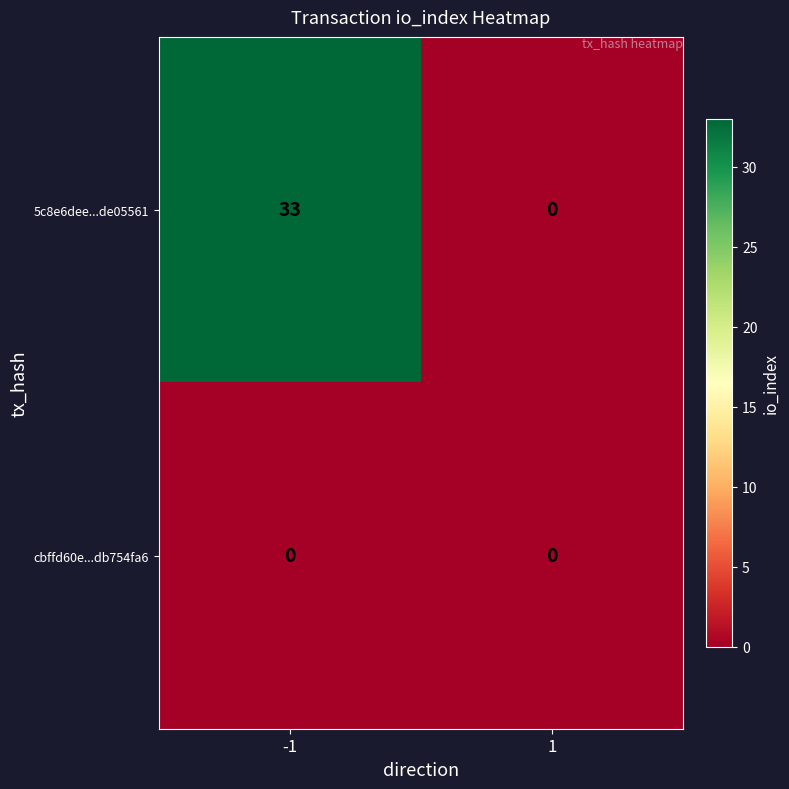

What is the maximum value shown in the chart?

33